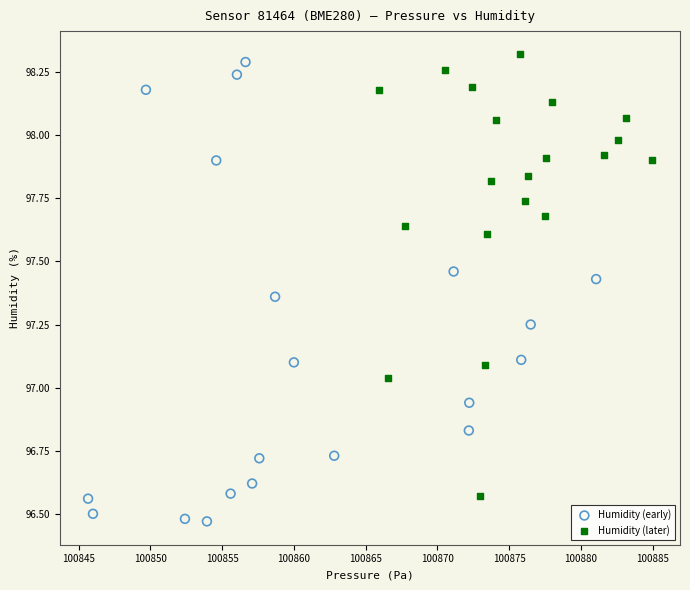

What are all the series names shown in the legend?

Humidity (early), Humidity (later)